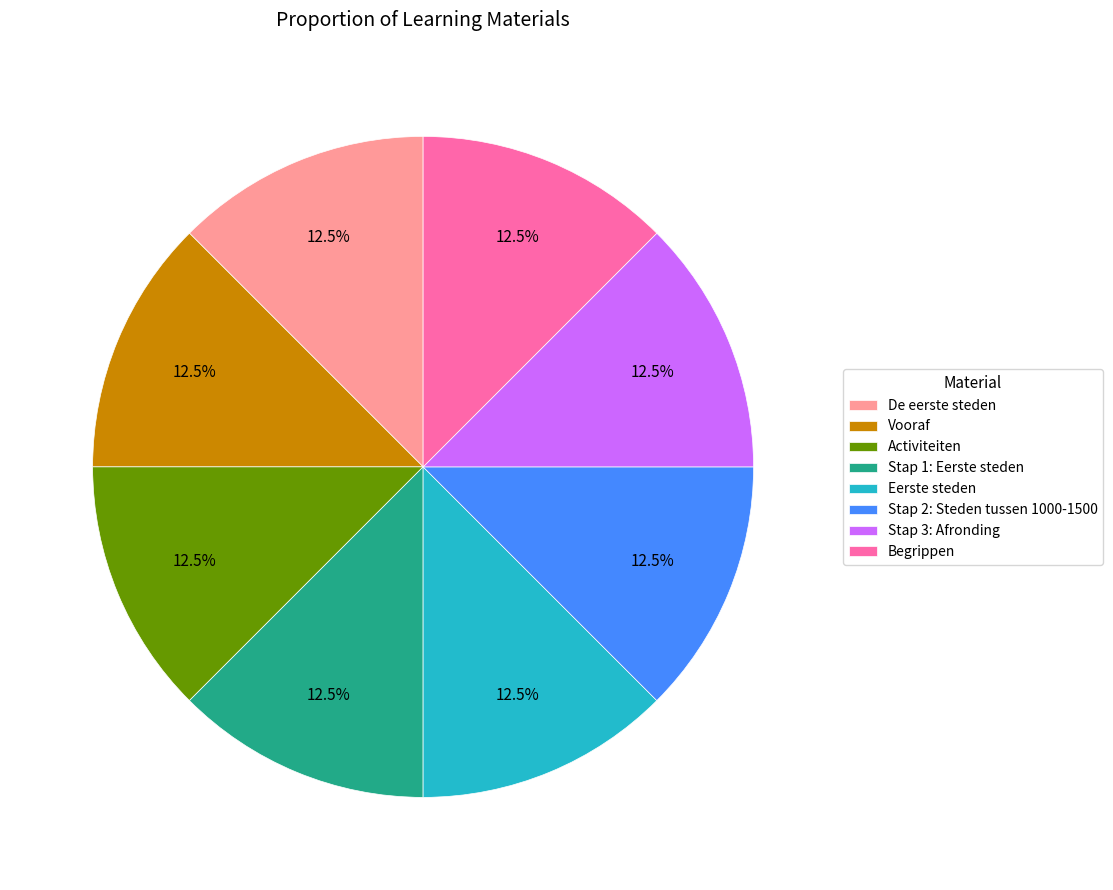

The Stap 1: Eerste steden slice represents 6% of the pie. True or false?

False